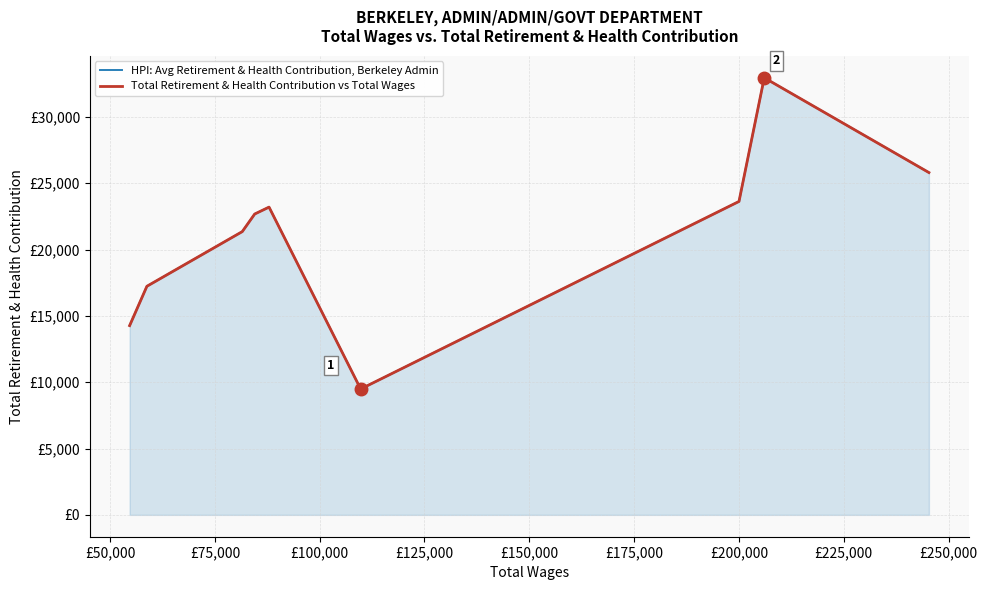

What is the average value of the Total Retirement & Health Contribution vs Total Wages series?

21175